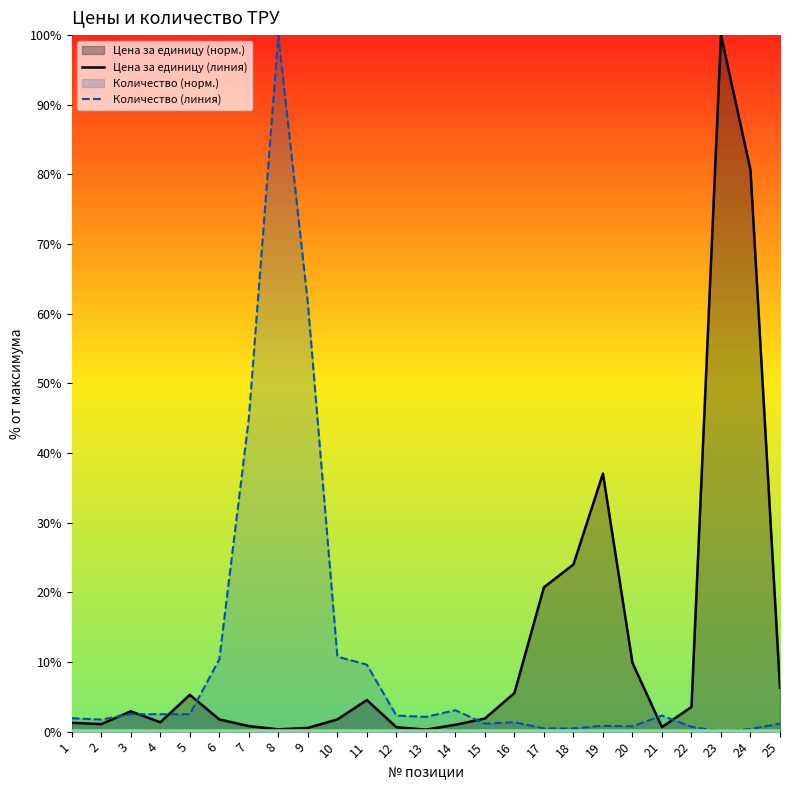

Rank the series at 10 from lowest to highest value.

Цена за единицу (линия), Количество (линия)